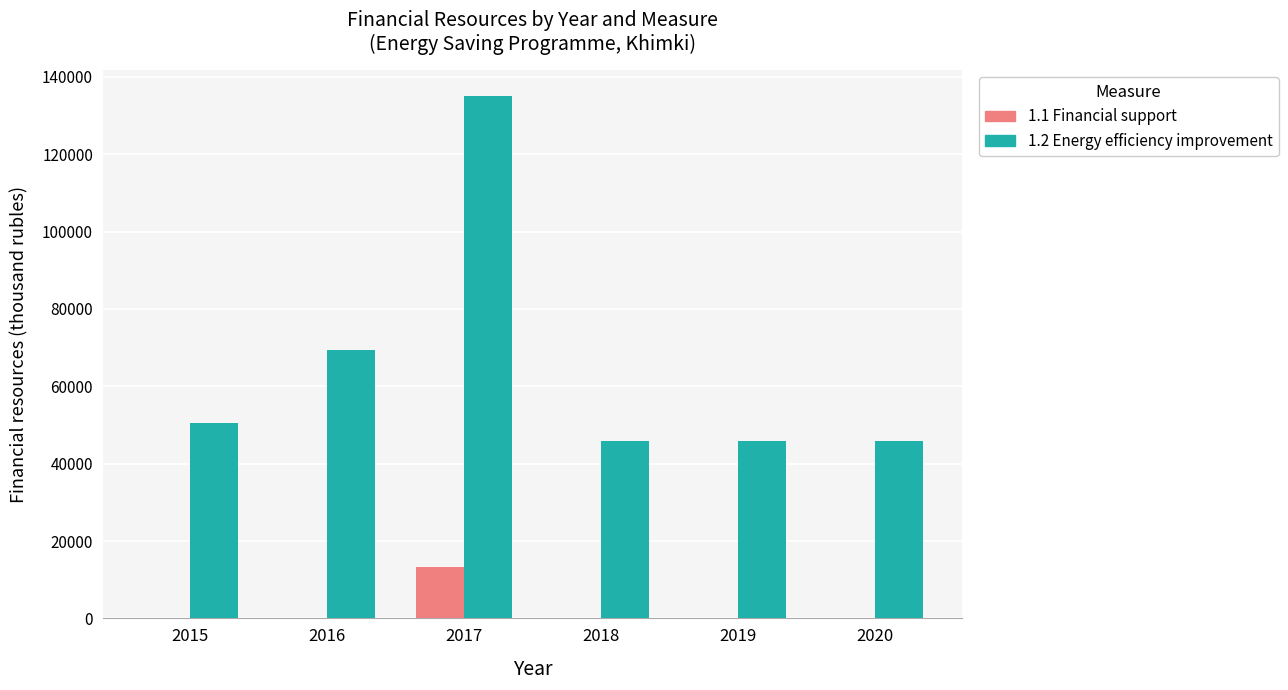

The value of 1.2 Energy efficiency improvement at 2017 is 135039. True or false?

True